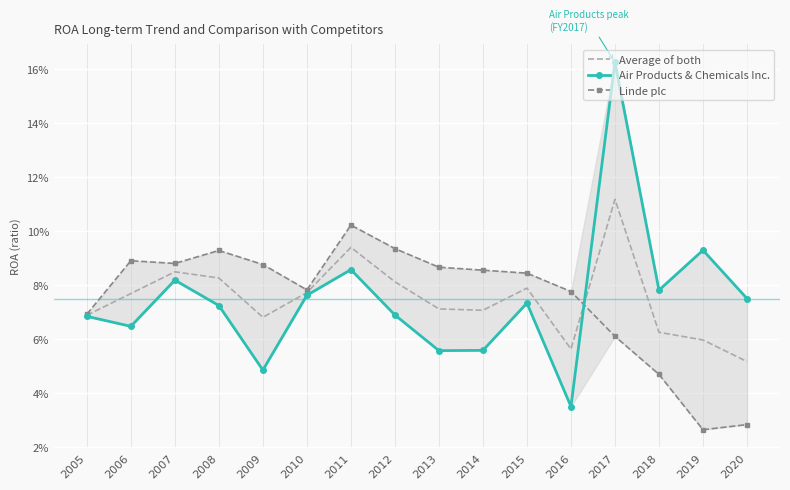

What is the greatest value displayed?

0.2